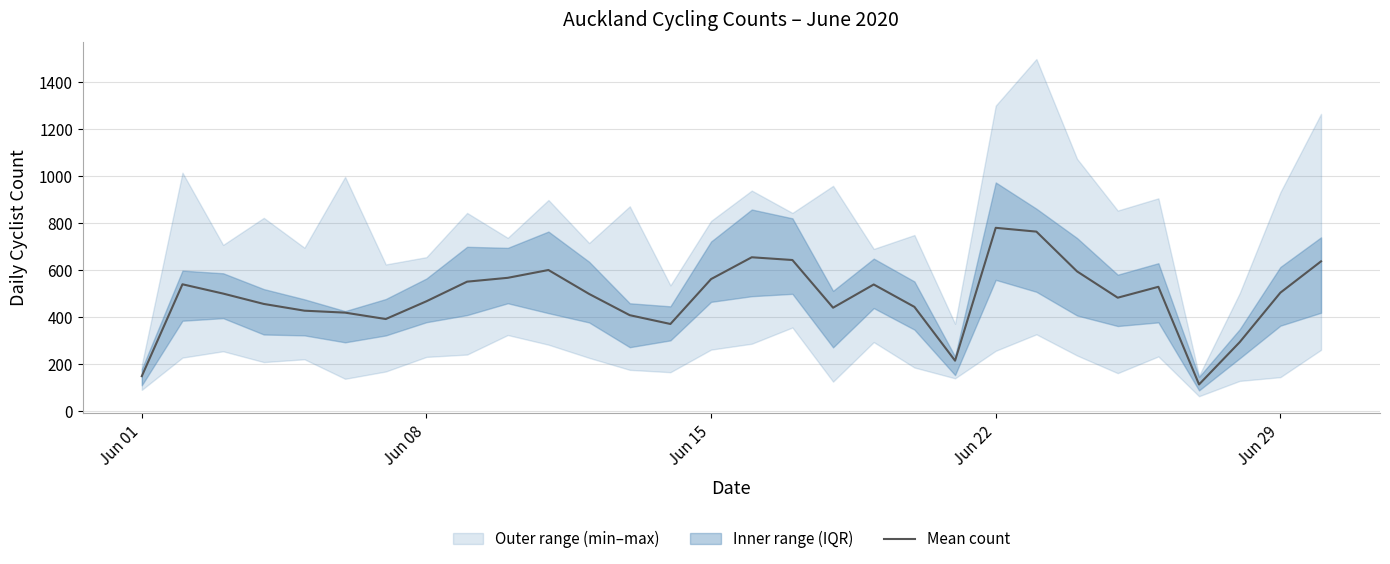

What is the highest value of the Mean count series?

778.7